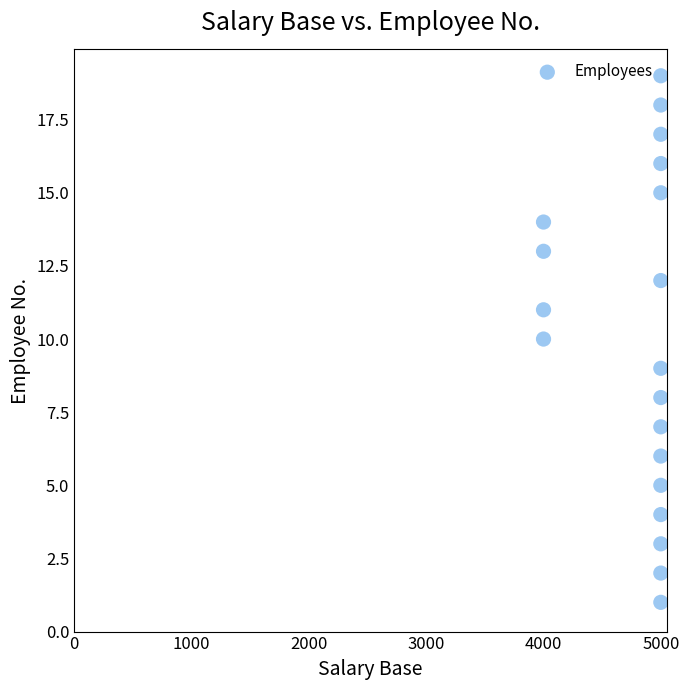

What is the range of Y values (max minus min)?

18